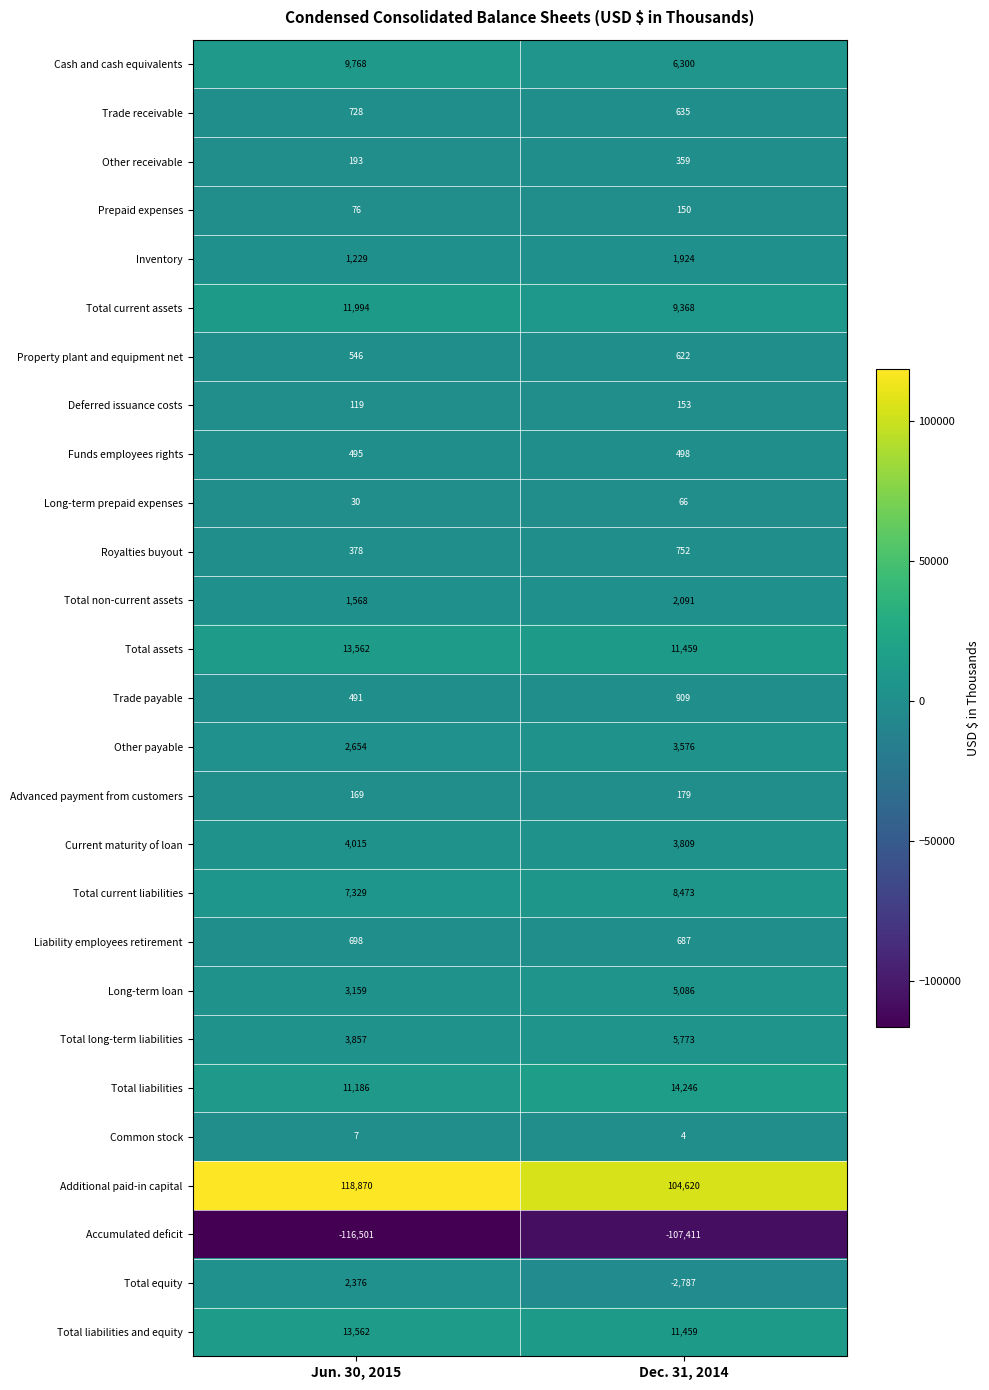

Which label corresponds to the smallest value in the chart?

Jun. 30, 2015